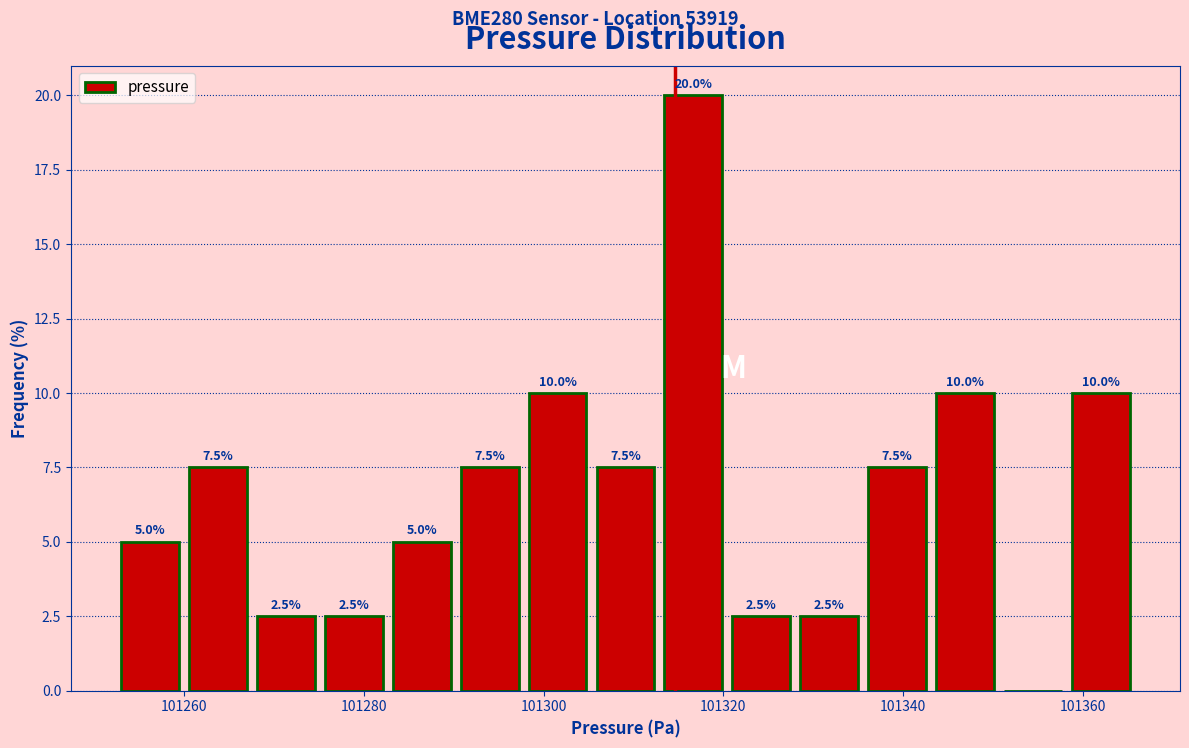

Read against the x-axis, roughly where is the centre of the tallest bar?

101316